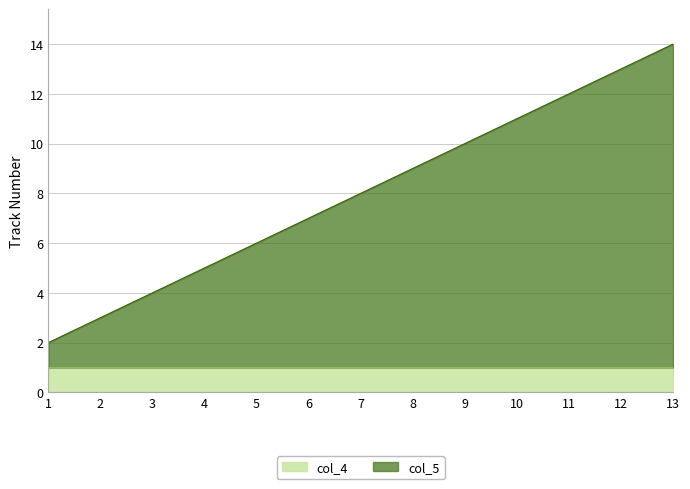

Where is the data nearest to the value 8?

7